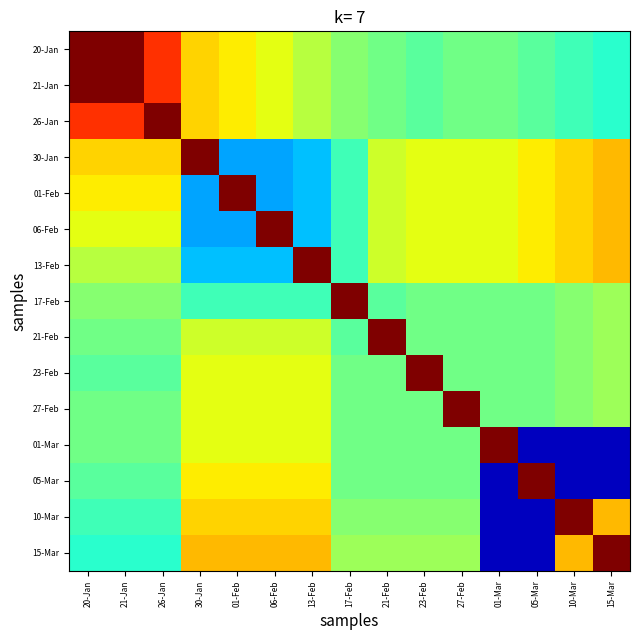

At how many categories does at least one series exceed 0?

15